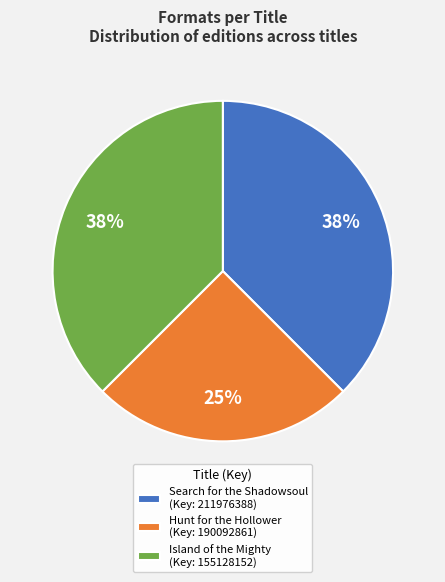

Which has a higher value, Hunt for the Hollower or Island of the Mighty?

Island of the Mighty